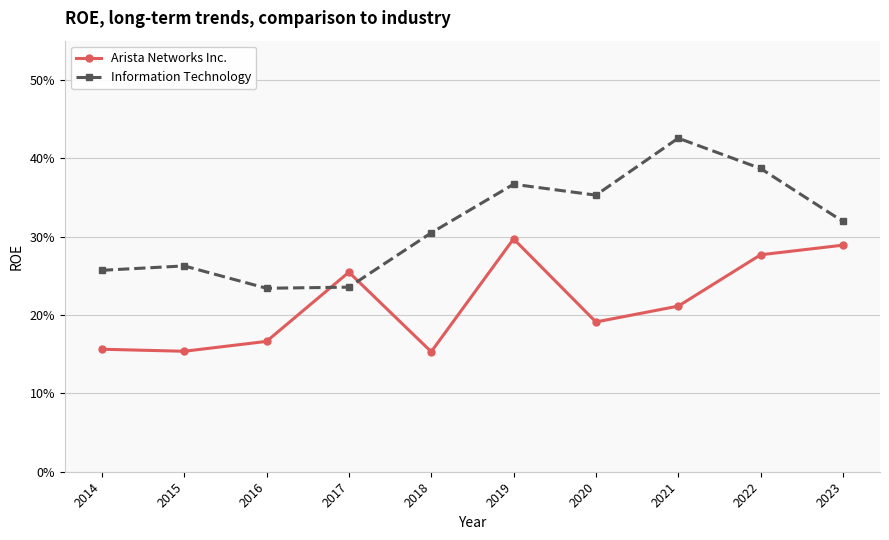

Is it true that Information Technology equals 0.1 at 2019?

False